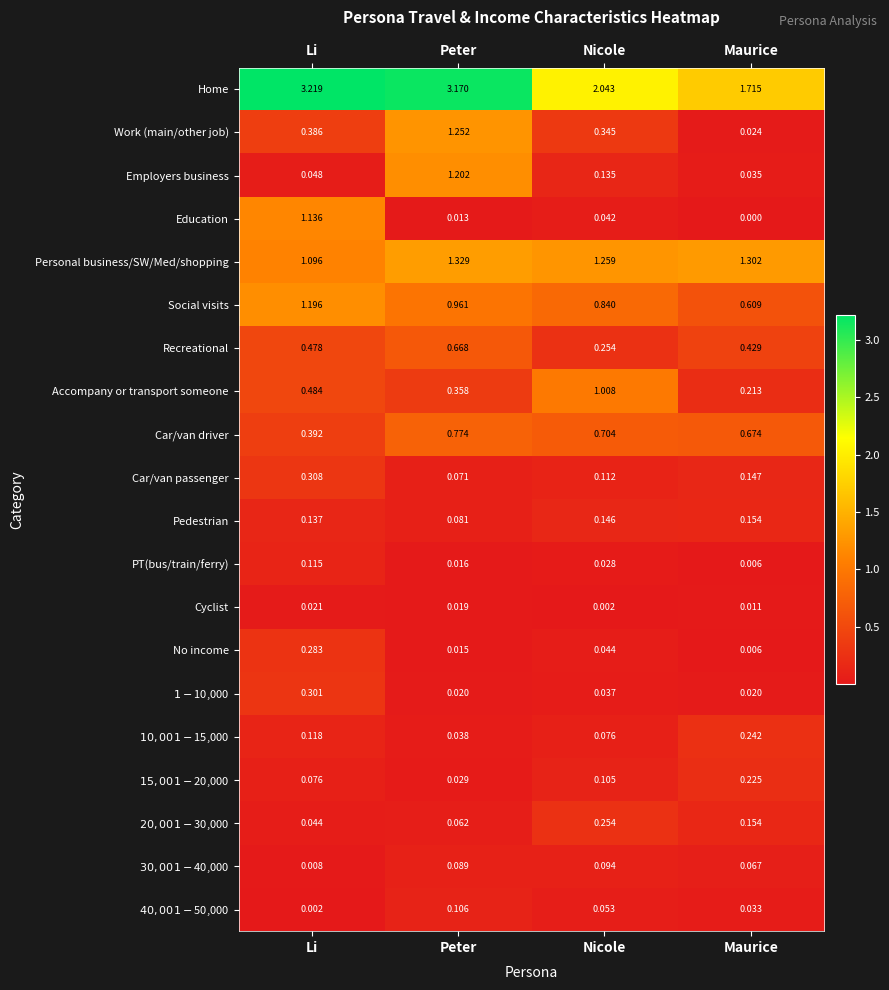

At how many categories does at least one series exceed 0?

4